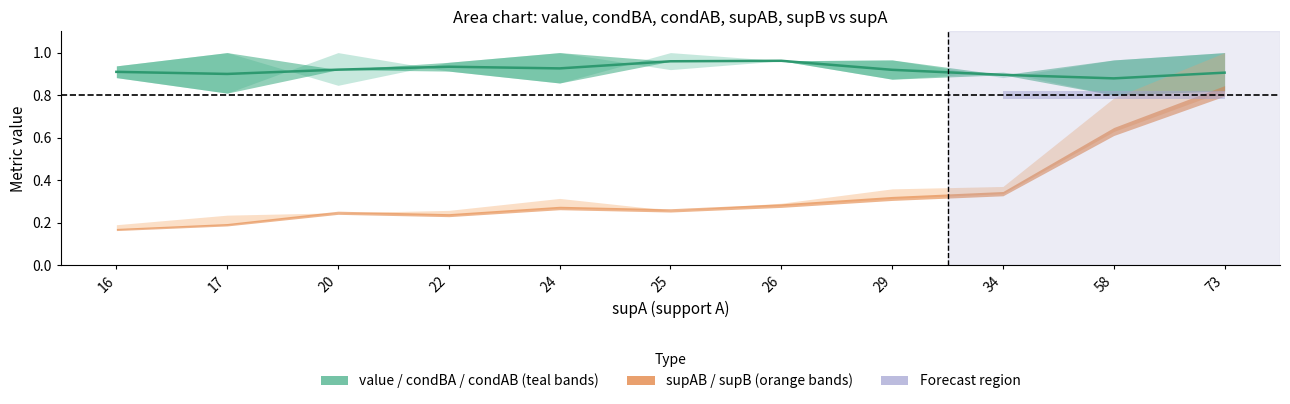

How many points are lower than both their immediate neighbors (excluding endpoints)?

3